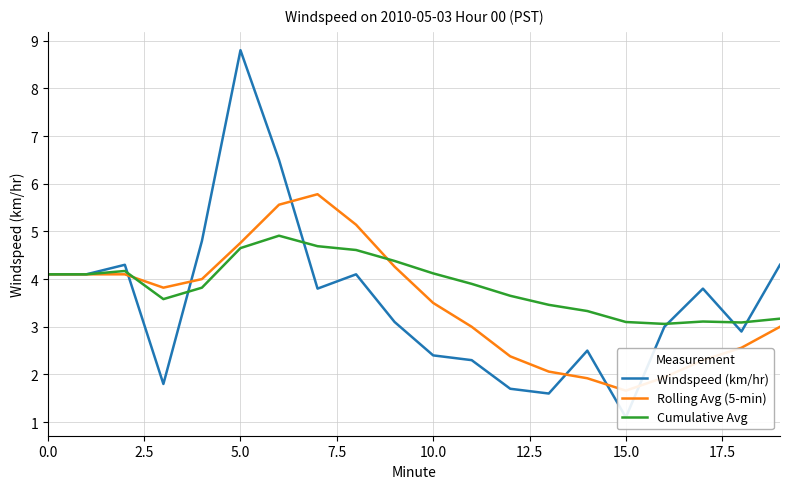

Count the number of categories in the chart.

20